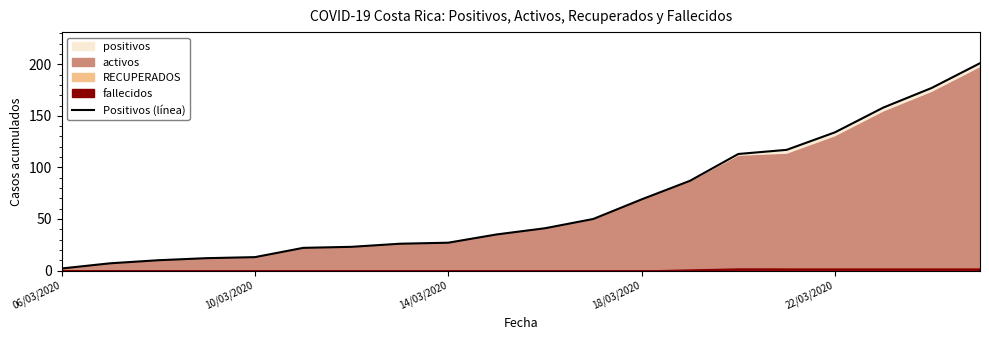

How many lines are shown in the chart?

1